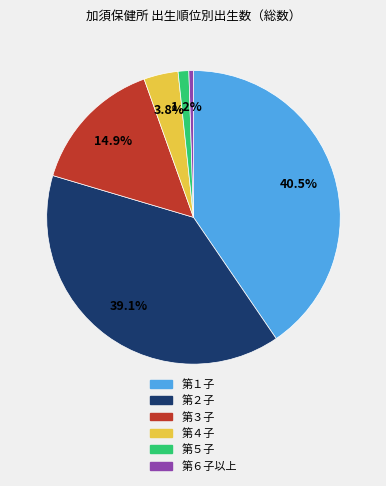

How many segments does this pie chart have?

6